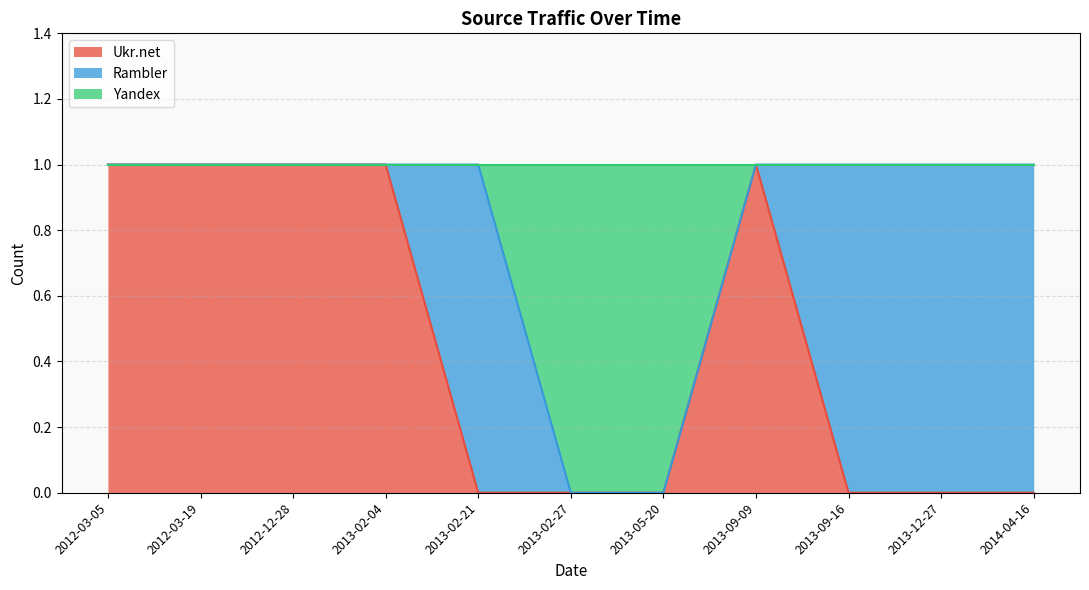

Does the chart have visible grid lines?

Yes